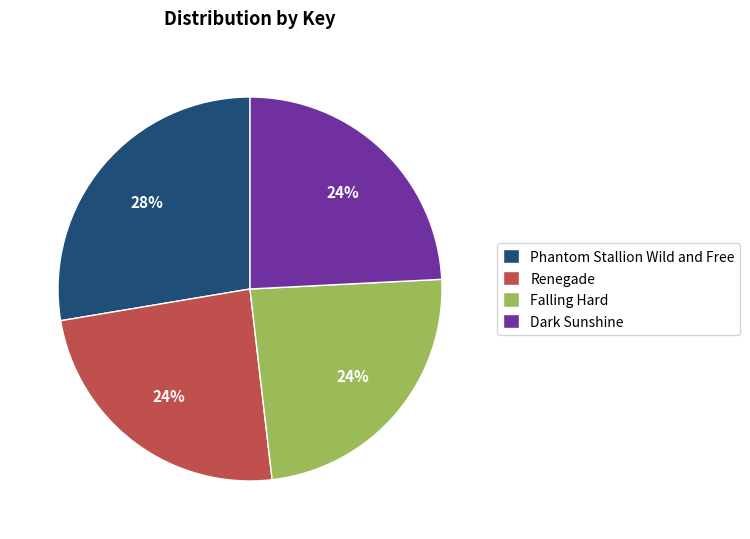

Is the sum of Phantom Stallion Wild and Free and Dark Sunshine greater than half?

Yes